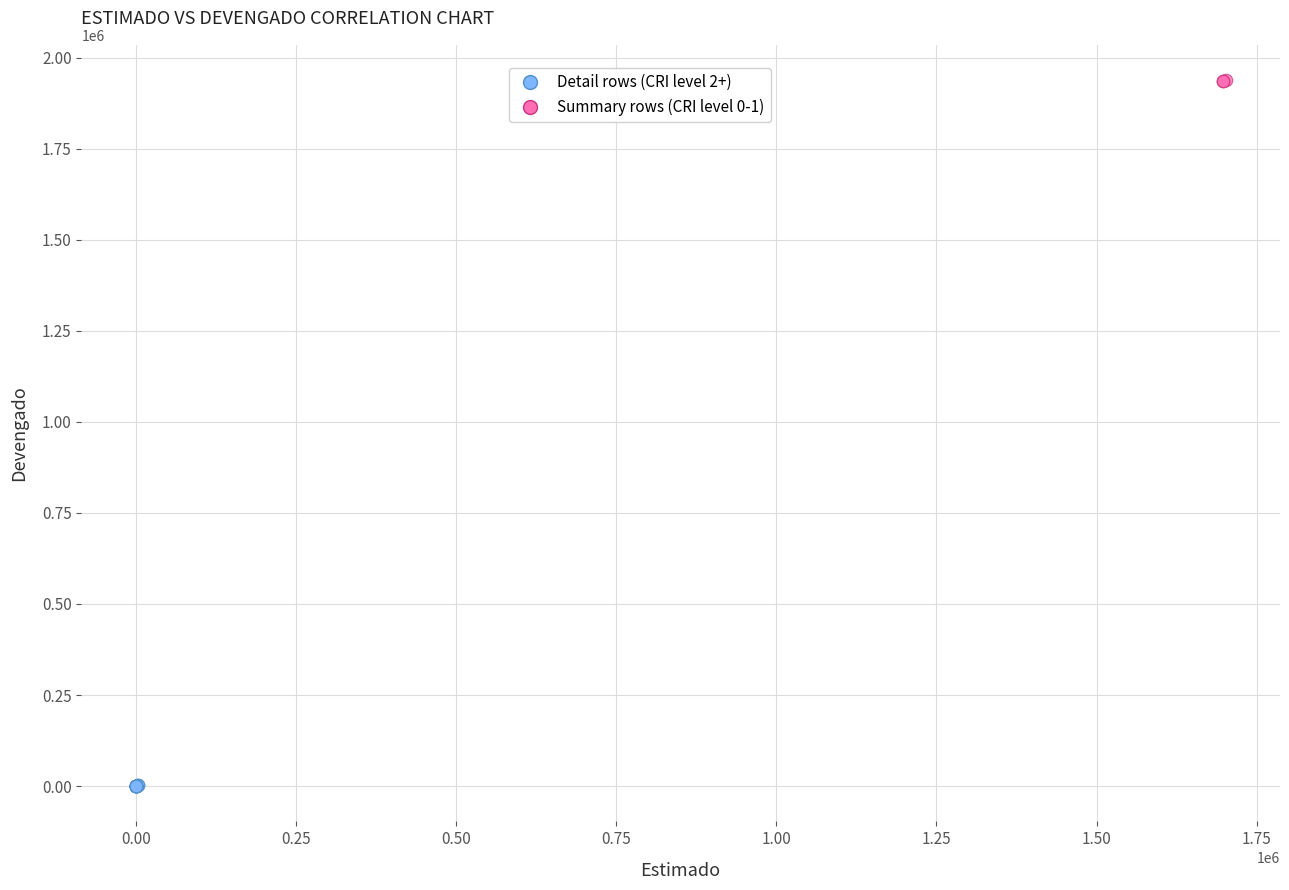

Which series reaches the minimum Y coordinate?

Detail rows (CRI level 2+)